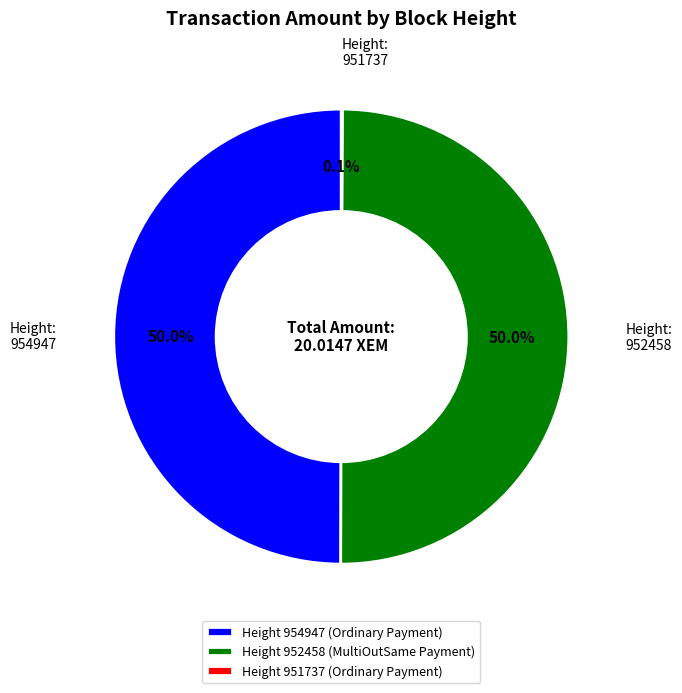

To the nearest percent, what is the difference between the largest and smallest slice percentages?

50%